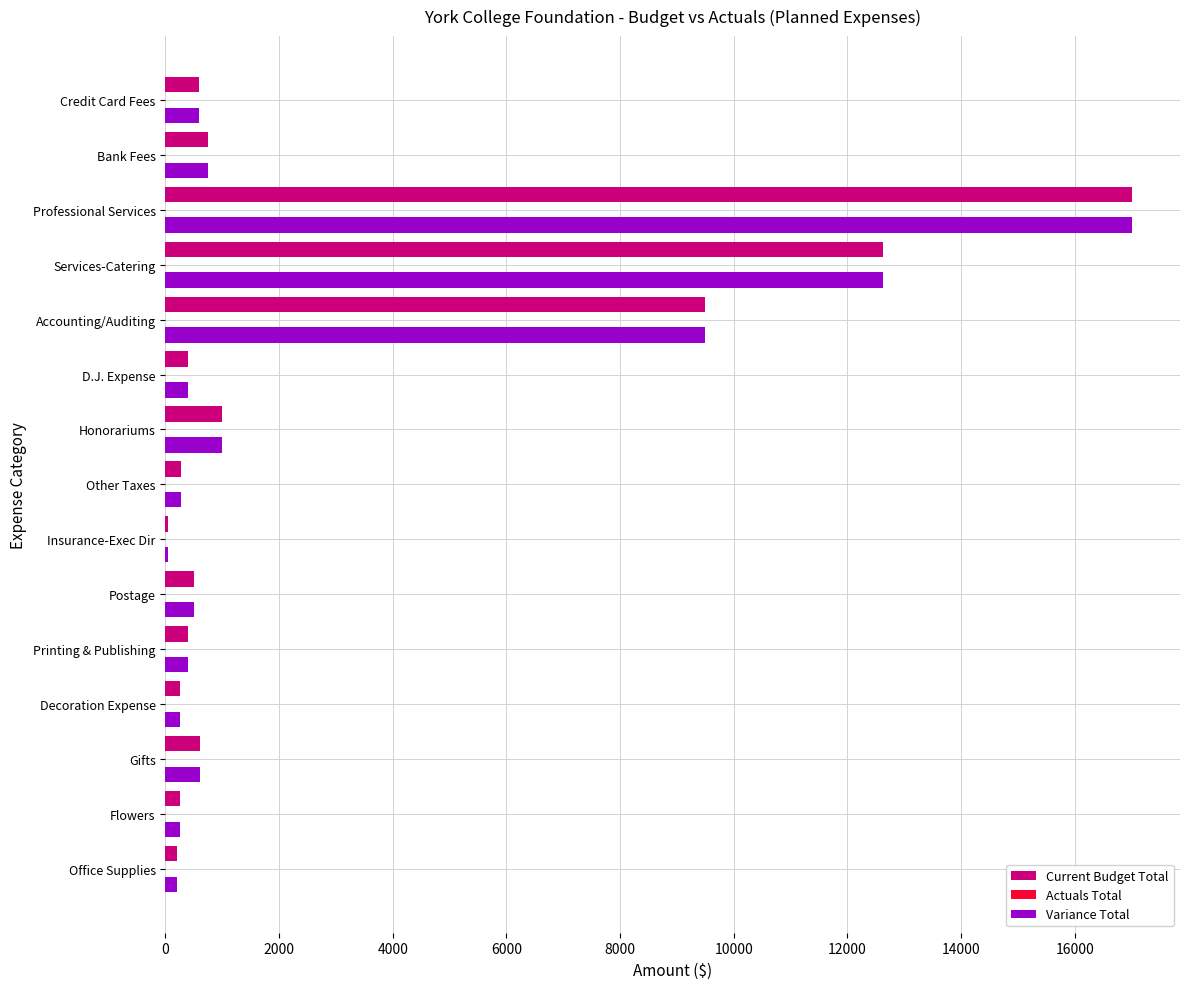

The Current Budget Total series shows 597.5 at Credit Card Fees. True or false?

True